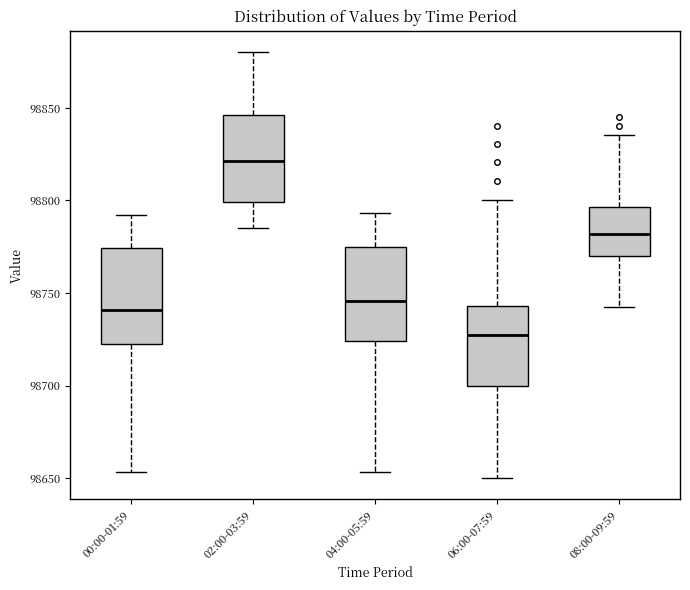

Reading left to right, transcribe this box plot: for each box, give where its median line is, the range the box spans, and where its two whiskers end, as read against the y-axis. The values are not printed on the chart, so give them approximately, as read against the axis.

00:00-01:59: median 98740, box 98720 to 98775, whiskers 98655 to 98790
02:00-03:59: median 98820, box 98800 to 98845, whiskers 98785 to 98880
04:00-05:59: median 98745, box 98725 to 98775, whiskers 98655 to 98795
06:00-07:59: median 98725, box 98700 to 98745, whiskers 98650 to 98800
08:00-09:59: median 98780, box 98770 to 98795, whiskers 98740 to 98835